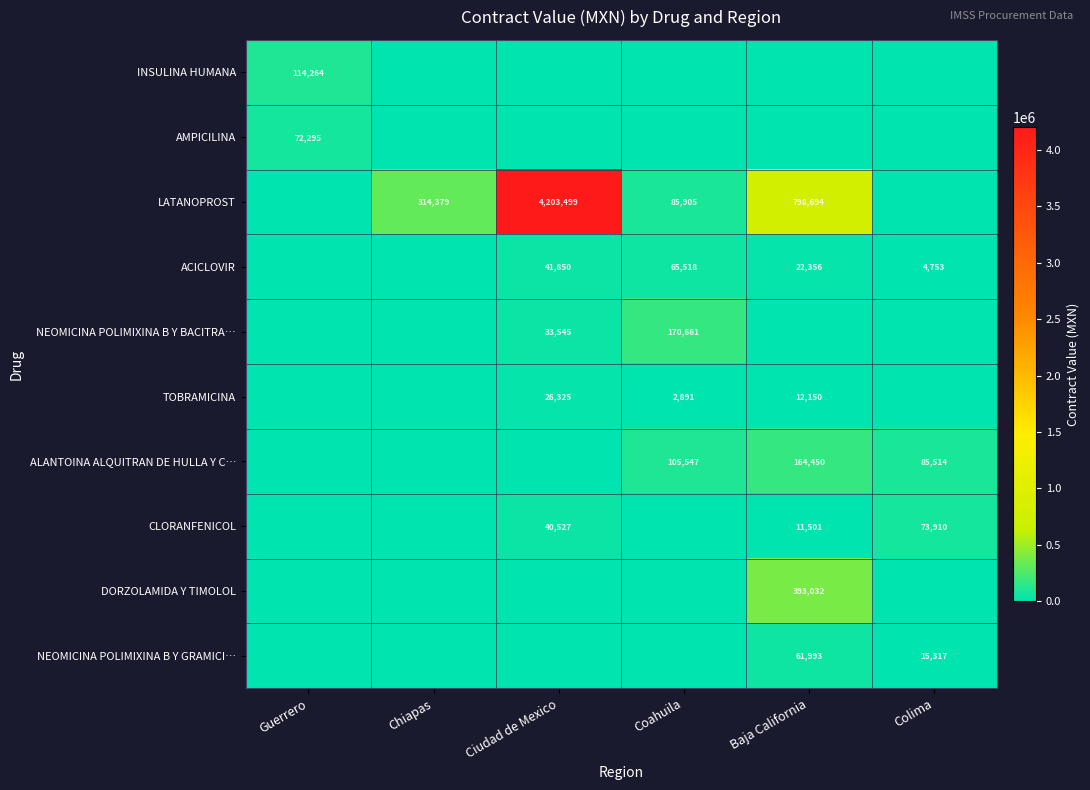

True or false: CLORANFENICOL has a value of 11501 at Baja California.

True